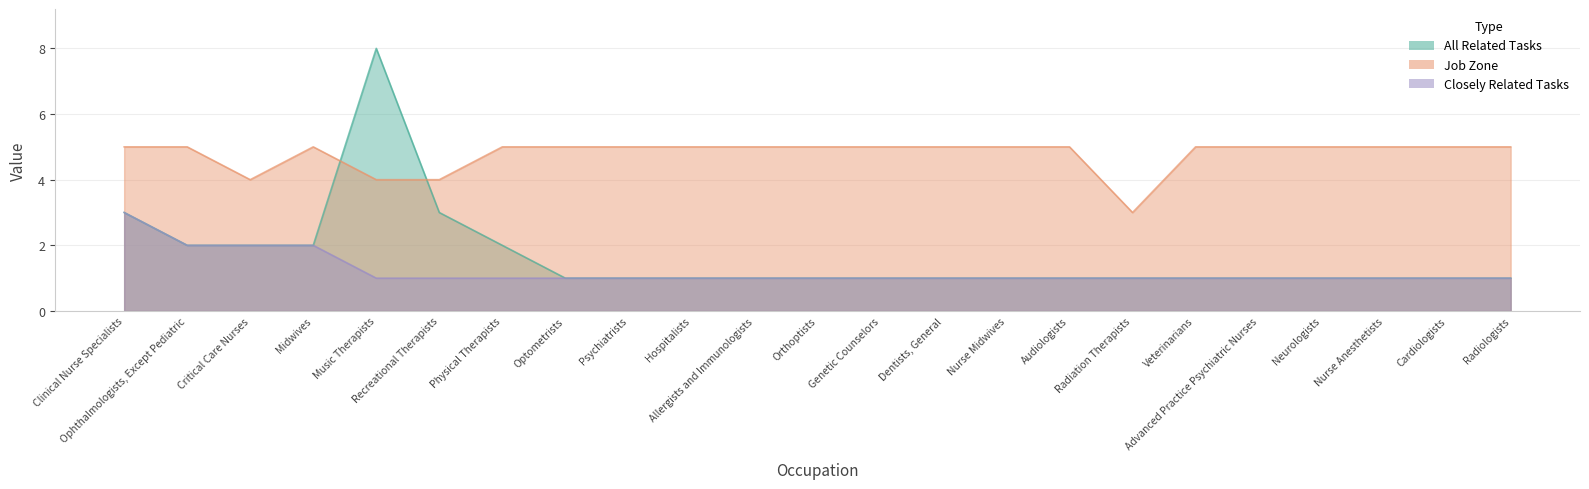

At Clinical Nurse Specialists, list the series in order from smallest to largest.

All Related Tasks, Job Zone